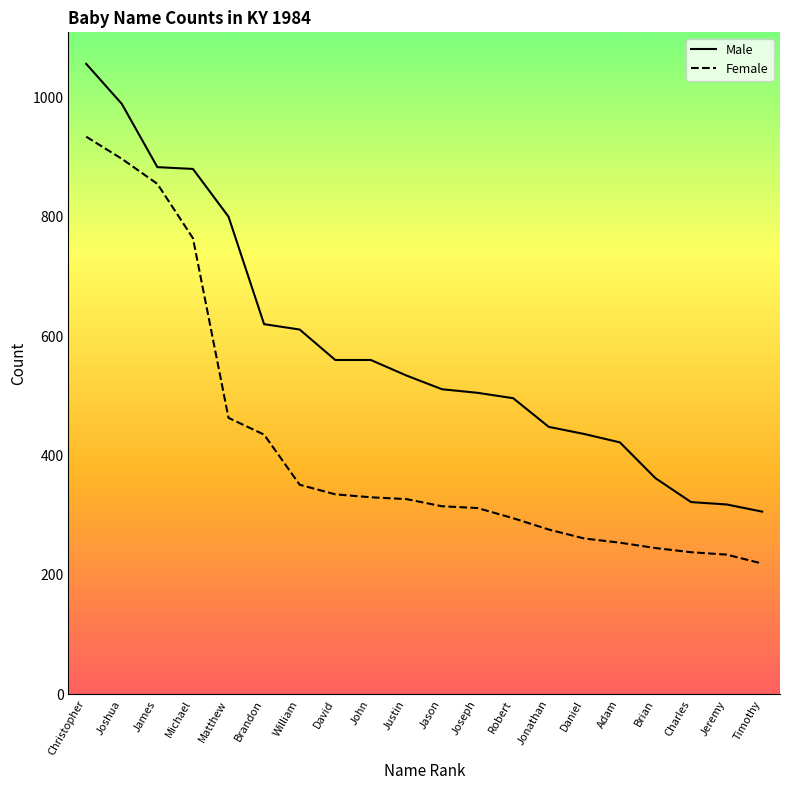

What is the difference between the Female values at Justin and Robert?

32